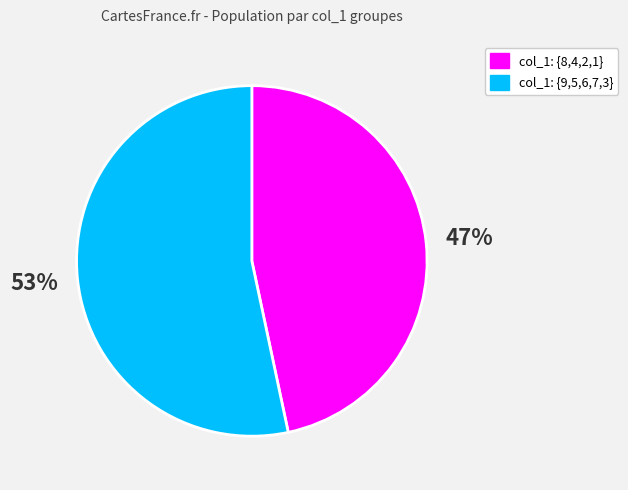

Is there a majority slice in this chart?

Yes